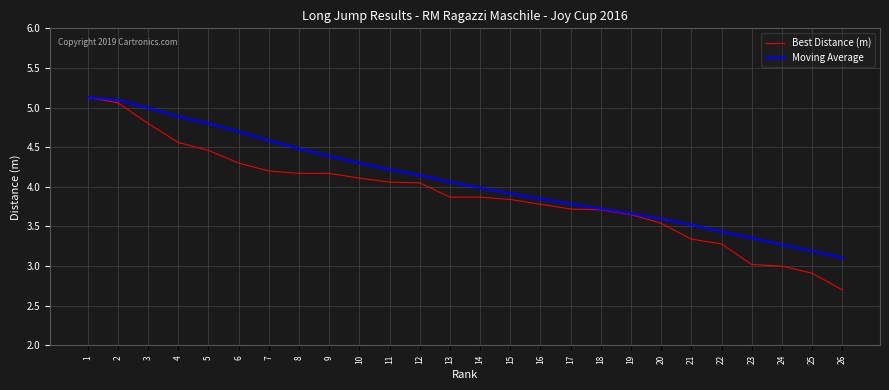

Which series has the largest total across all categories?

Moving Average